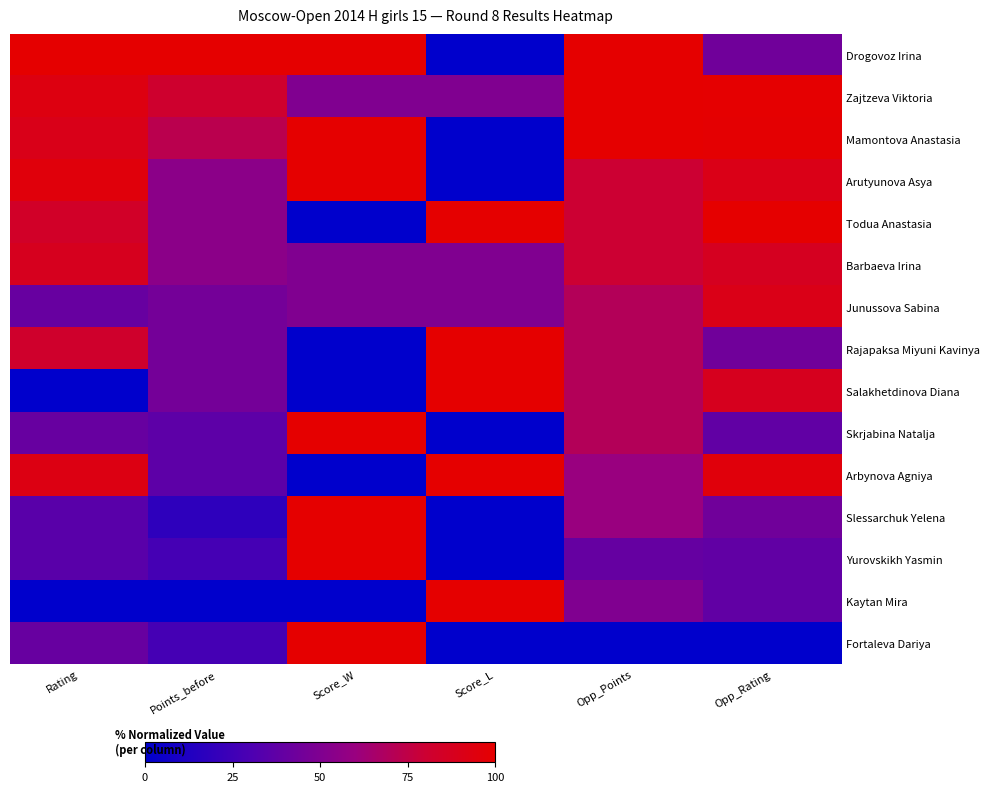

Which series changed the most between Rating and Score_L?

Drogovoz Irina